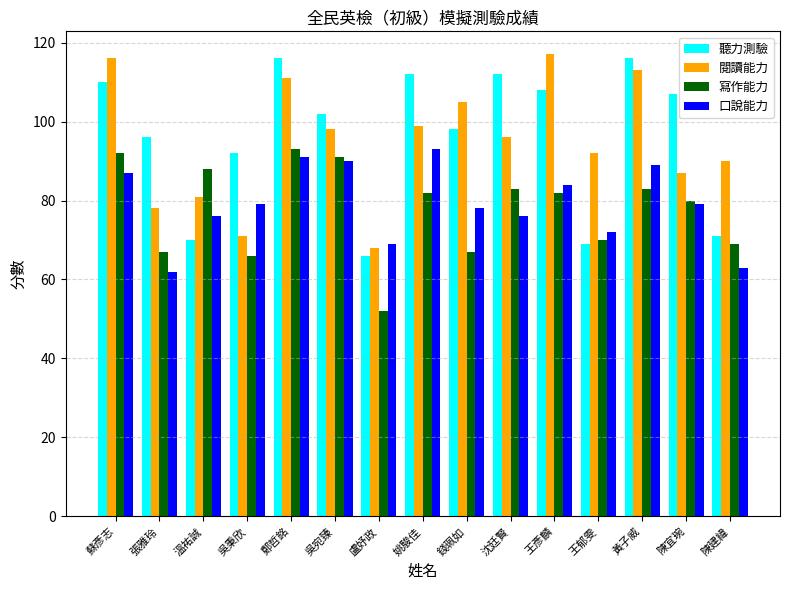

At which label does 聽力測驗 first exceed 102?

蘇彥志